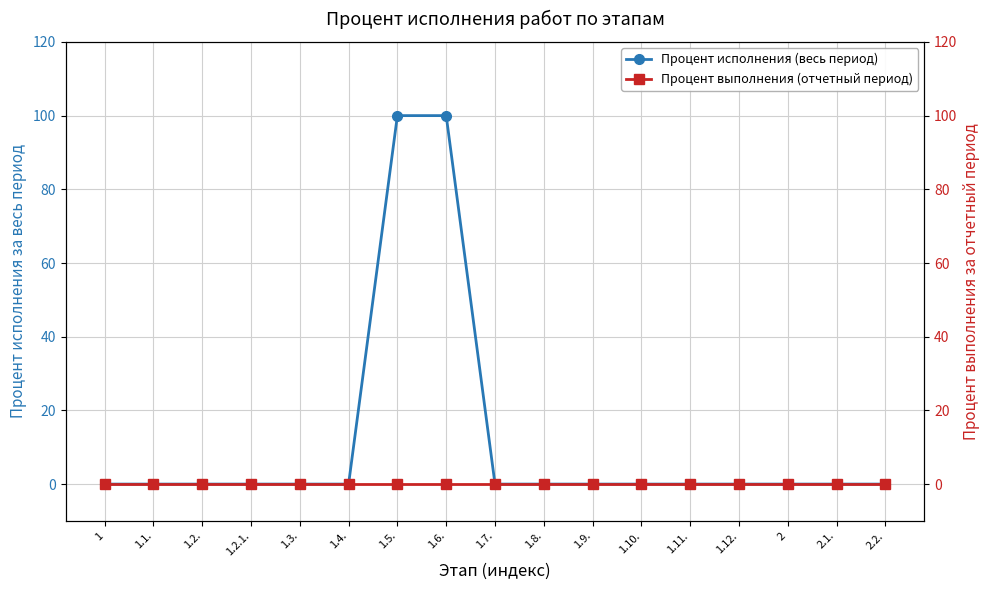

What position from the right is 2.2.?

1